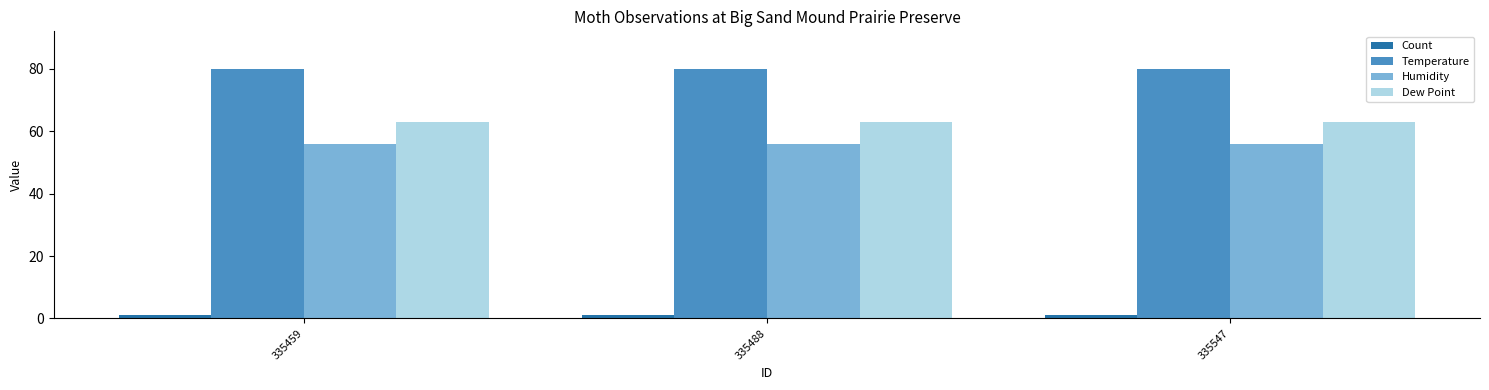

What is the maximum value for Dew Point?

63